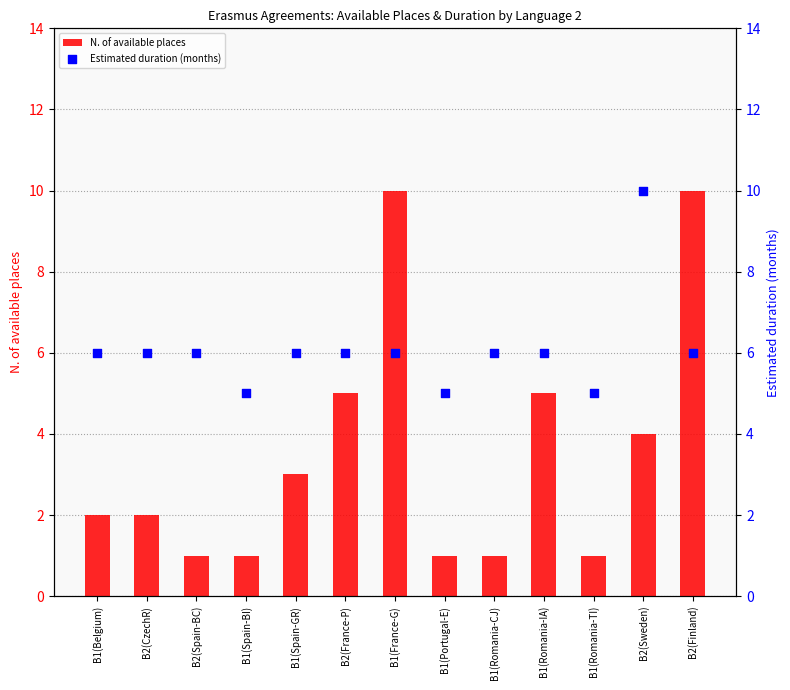

Which series reaches the minimum Y coordinate?

N. of available places